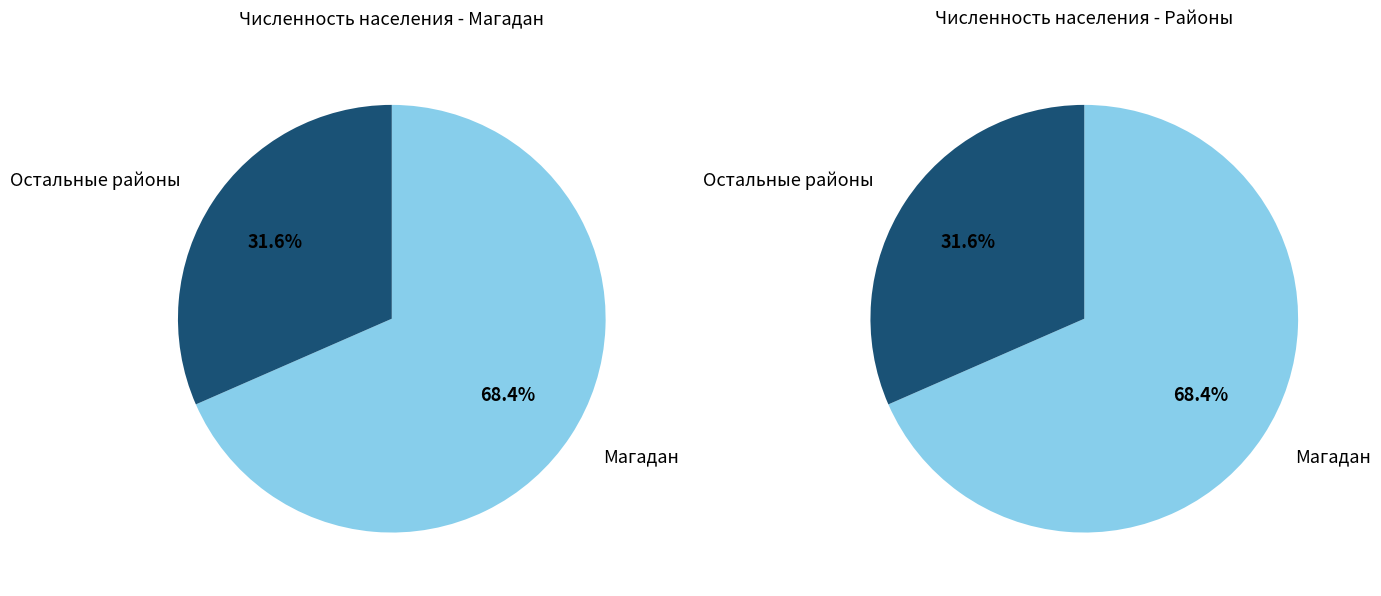

Which category has the biggest portion of the pie?

Магадан